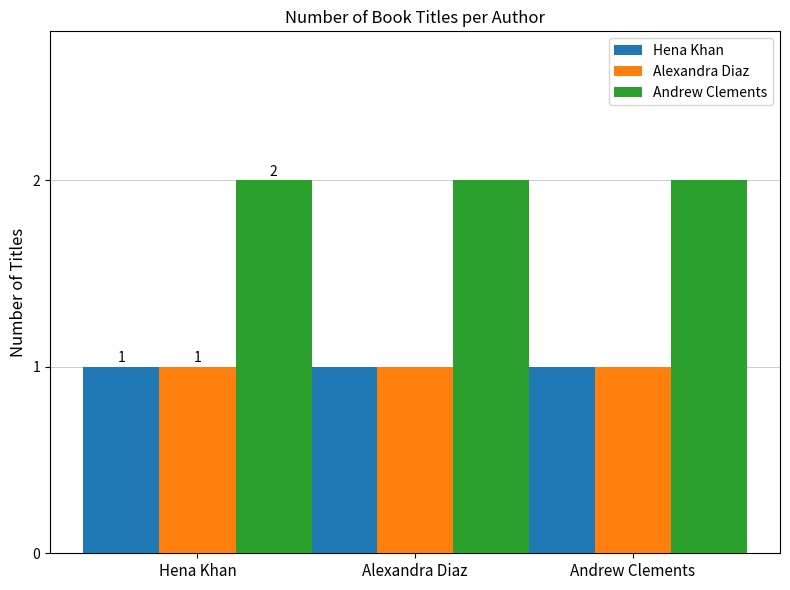

What position from the right is Alexandra Diaz?

2